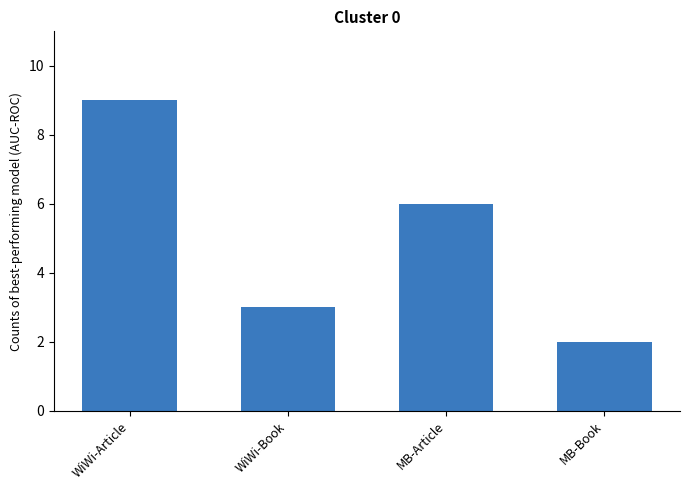

Approximately how many times larger is the value at MB-Book compared to MB-Article?

0.3